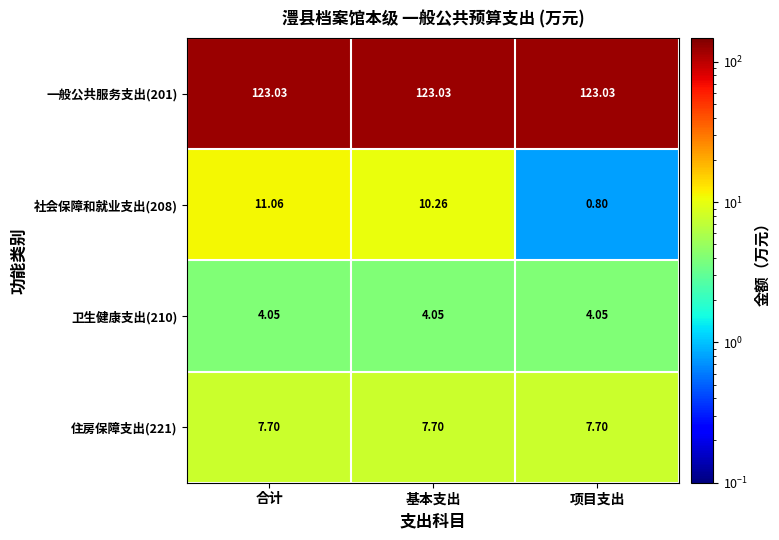

Is the value of 卫生健康支出(210) at 基本支出 greater than the value of 住房保障支出(221) at 基本支出?

No